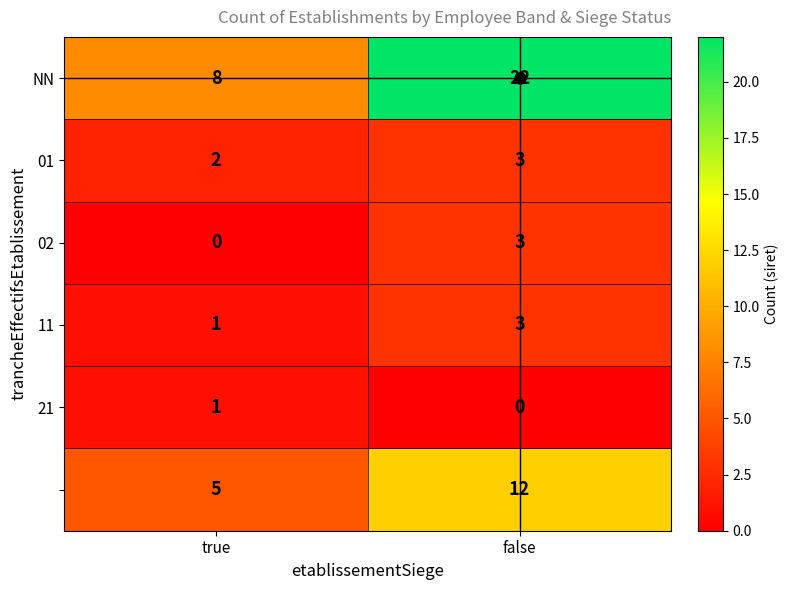

What is the spread (max minus min) of values at false?

22